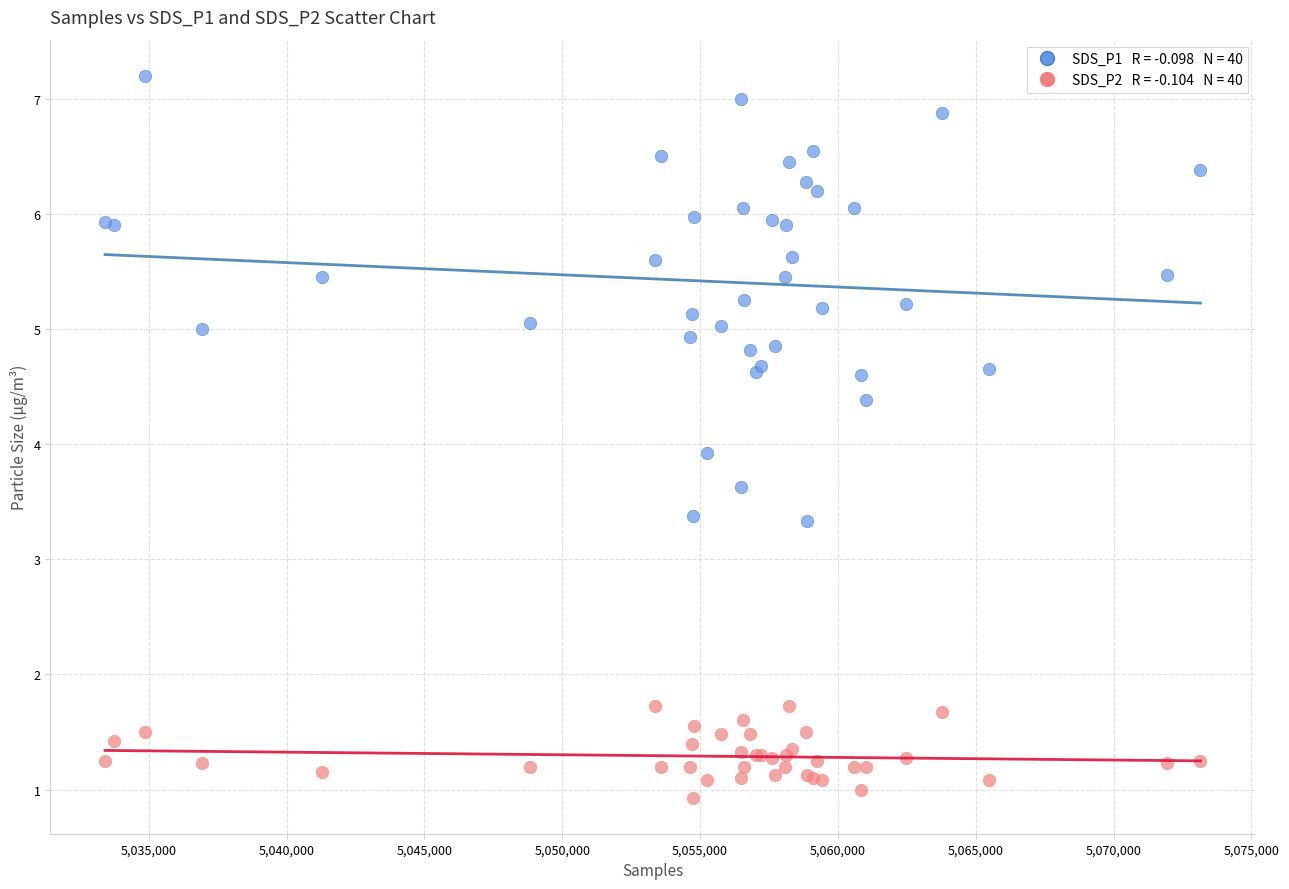

Across all series, what Y value is closest to 4?

3.9